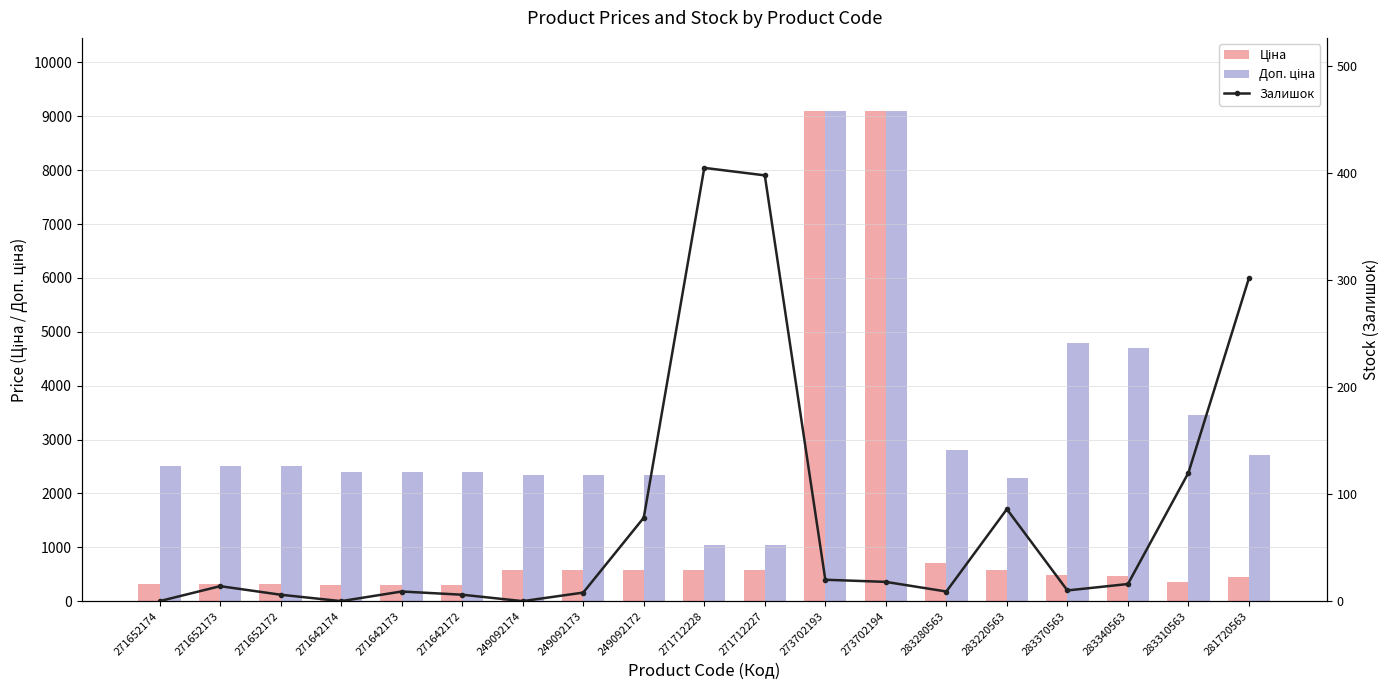

Which series has the largest total across all categories?

Доп. ціна